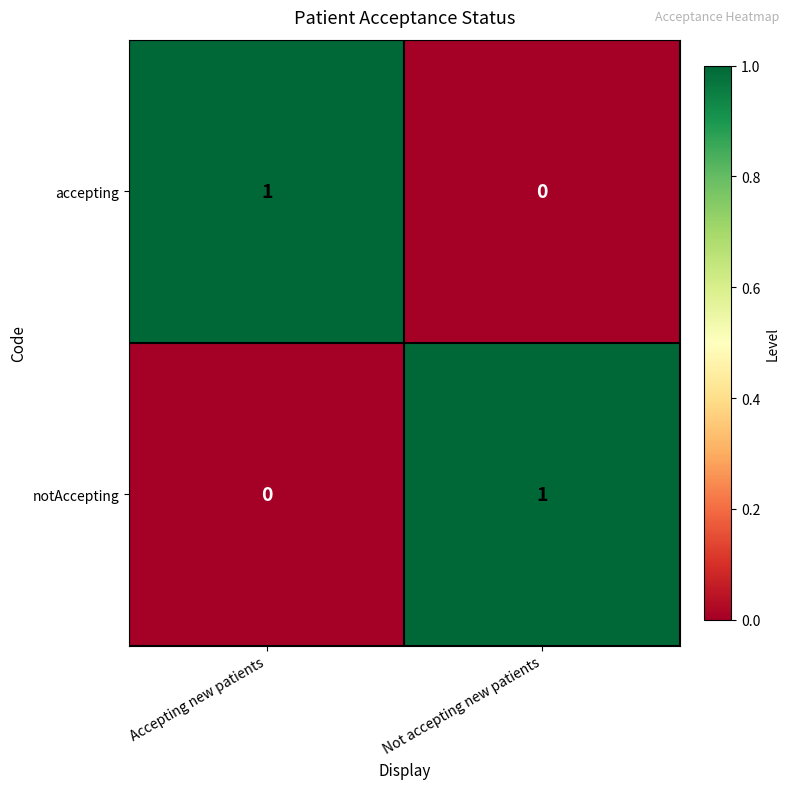

The value of notAccepting at Not accepting new patients is 1. True or false?

True